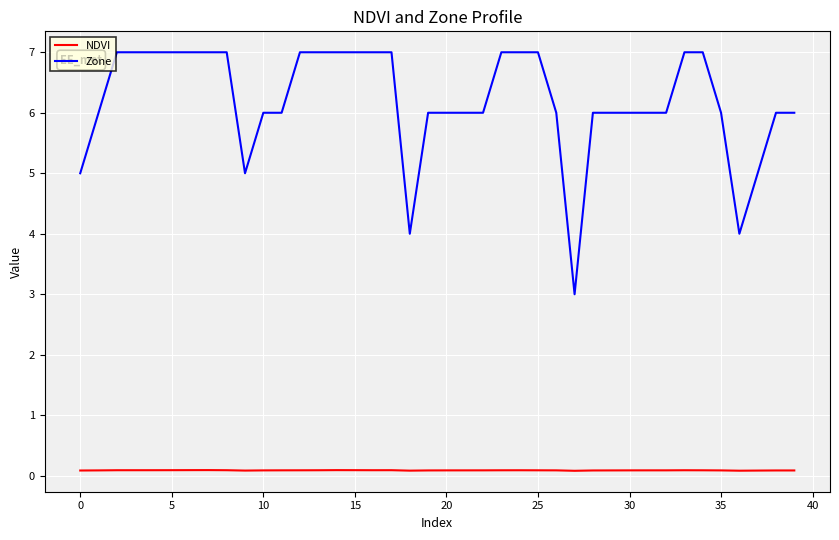

Reading right to left, extract all data points from this chart.

NDVI: 0.1	0.1	0.1	0.1	0.1	0.1	0.1	0.1	0.1	0.1	0.1	0.1	0.1	0.1	0.1	0.1	0.1	0.1	0.1	0.1	0.1	0.1	0.1	0.1	0.1	0.1	0.1	0.1	0.1	0.1	0.1	0.1	0.1	0.1	0.1	0.1	0.1	0.1	0.1	0.1
Zone: 6.0	6.0	5.0	4.0	6.0	7.0	7.0	6.0	6.0	6.0	6.0	6.0	3.0	6.0	7.0	7.0	7.0	6.0	6.0	6.0	6.0	4.0	7.0	7.0	7.0	7.0	7.0	7.0	6.0	6.0	5.0	7.0	7.0	7.0	7.0	7.0	7.0	7.0	6.0	5.0